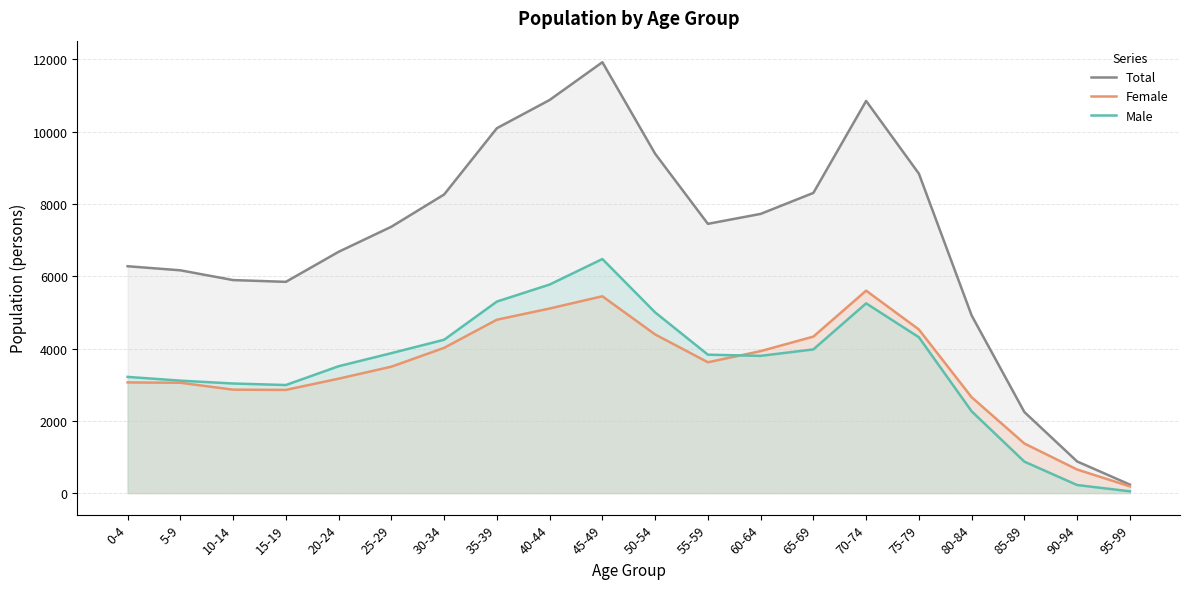

At which category is the sum across all series the highest?

45-49